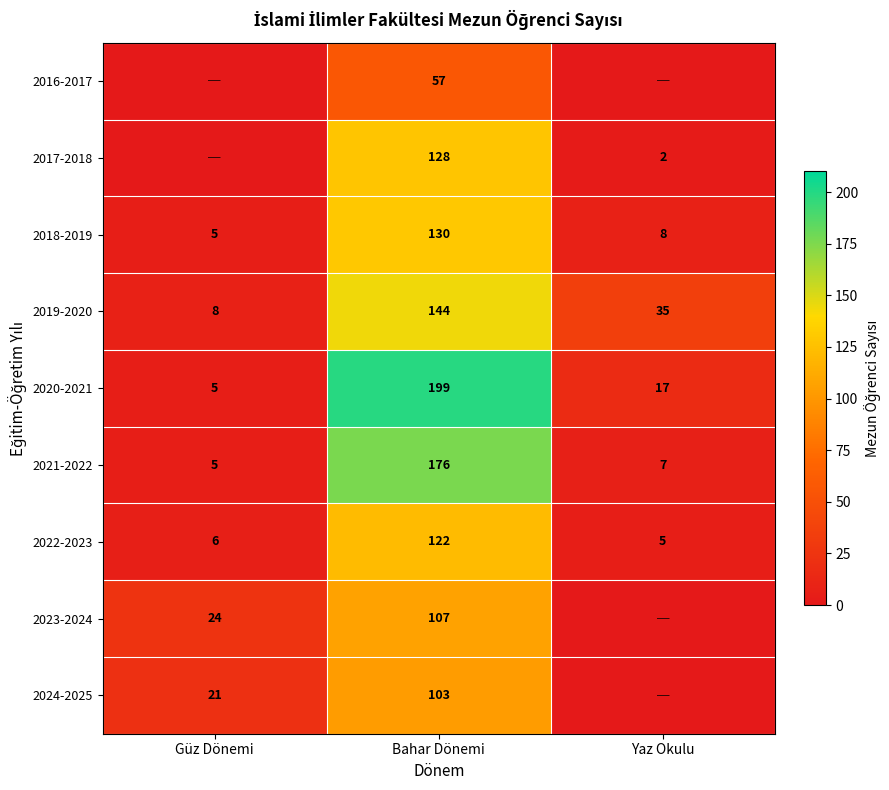

At which category is the sum across all series the highest?

Bahar Dönemi